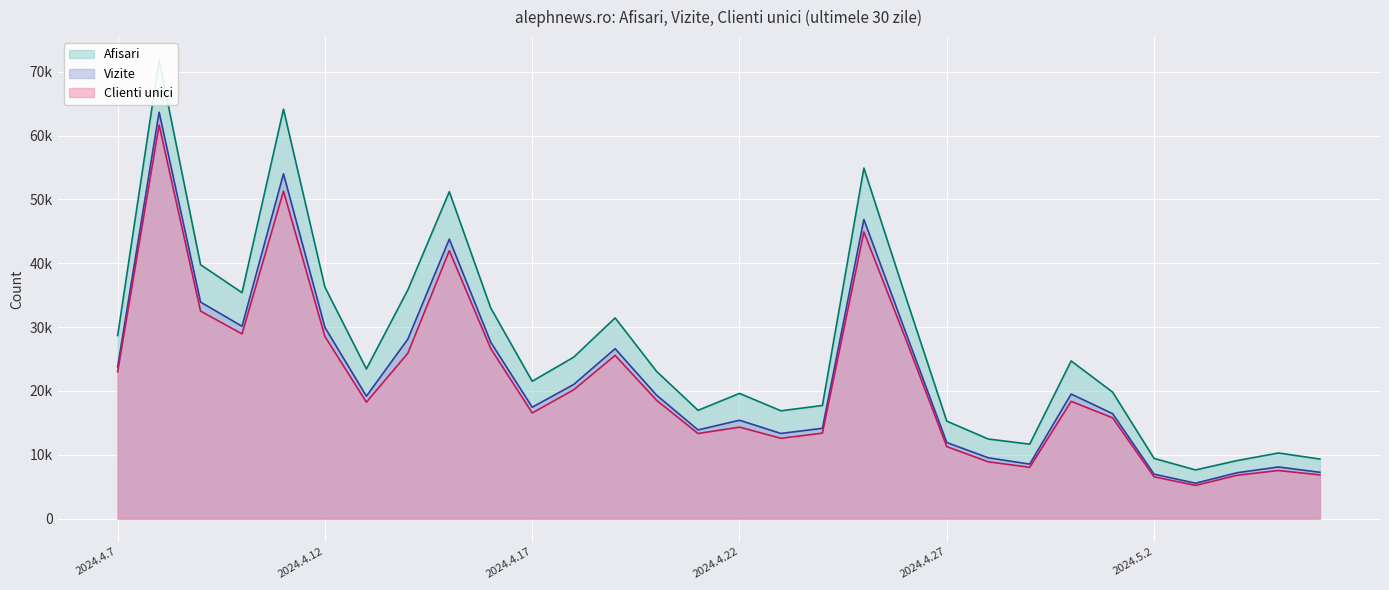

Which series has the largest total across all categories?

Afisari